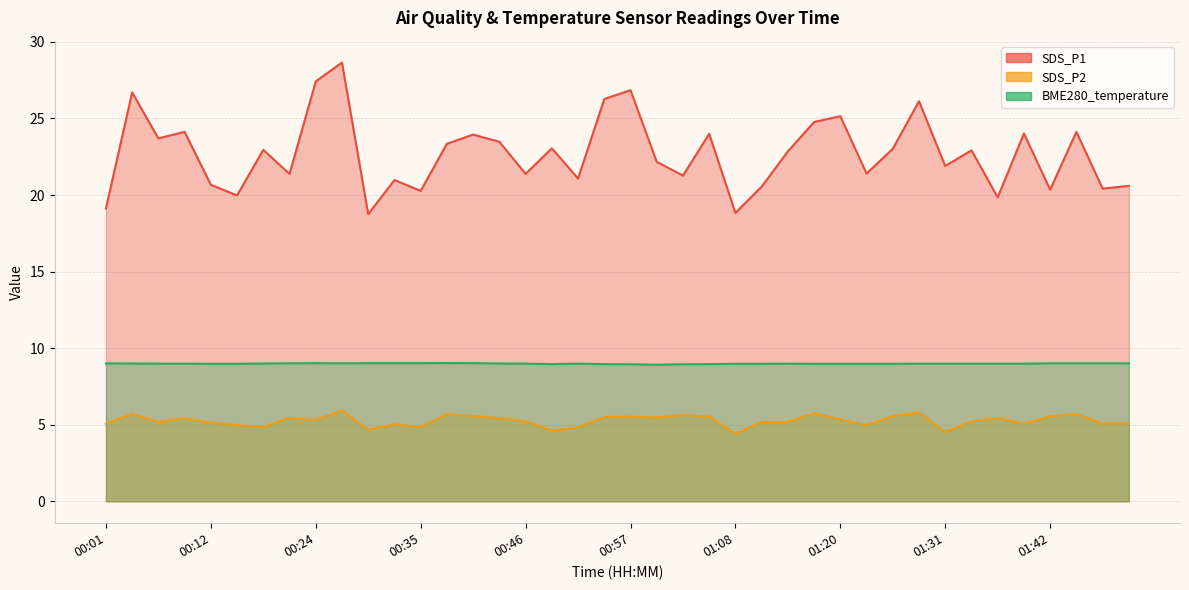

What is the difference between the second highest and minimum values in the BME280_temperature series?

0.1